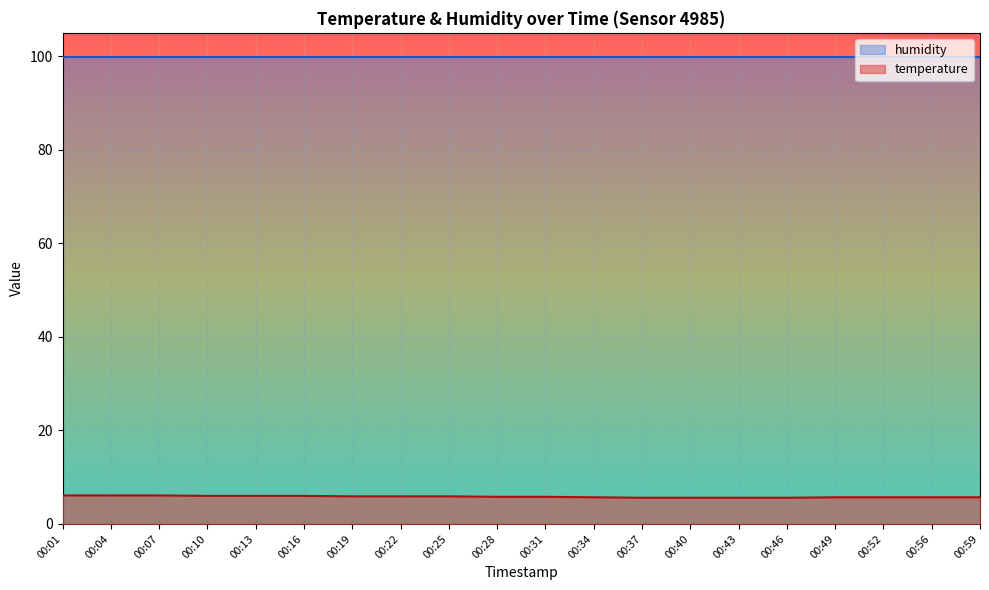

Is it true that temperature equals 9.4 at 00:07?

False